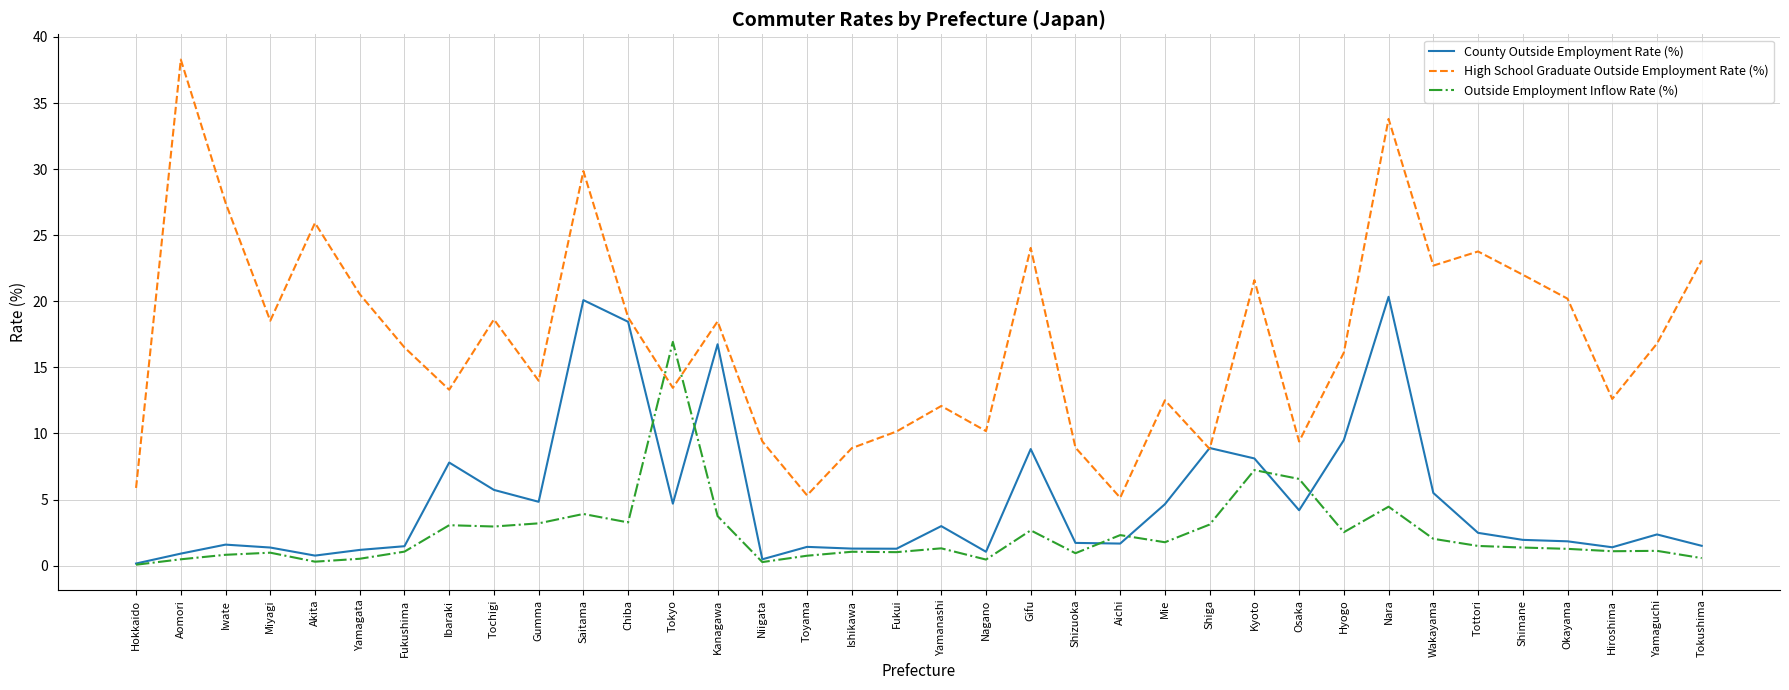

True or false: County Outside Employment Rate (%) has a value of 9.5 at Hyogo.

True